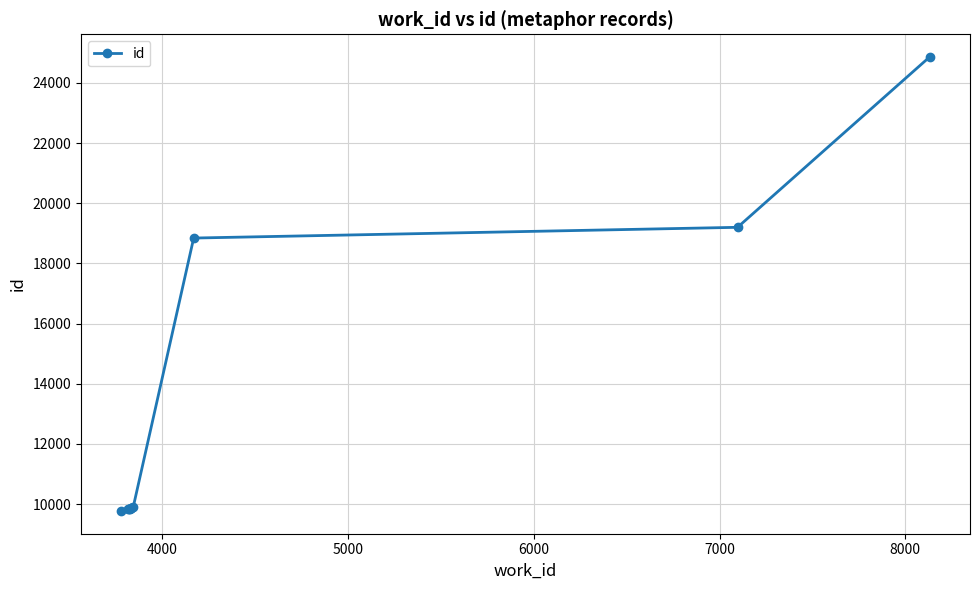

True or false: the data shows 11130 at 8.

False